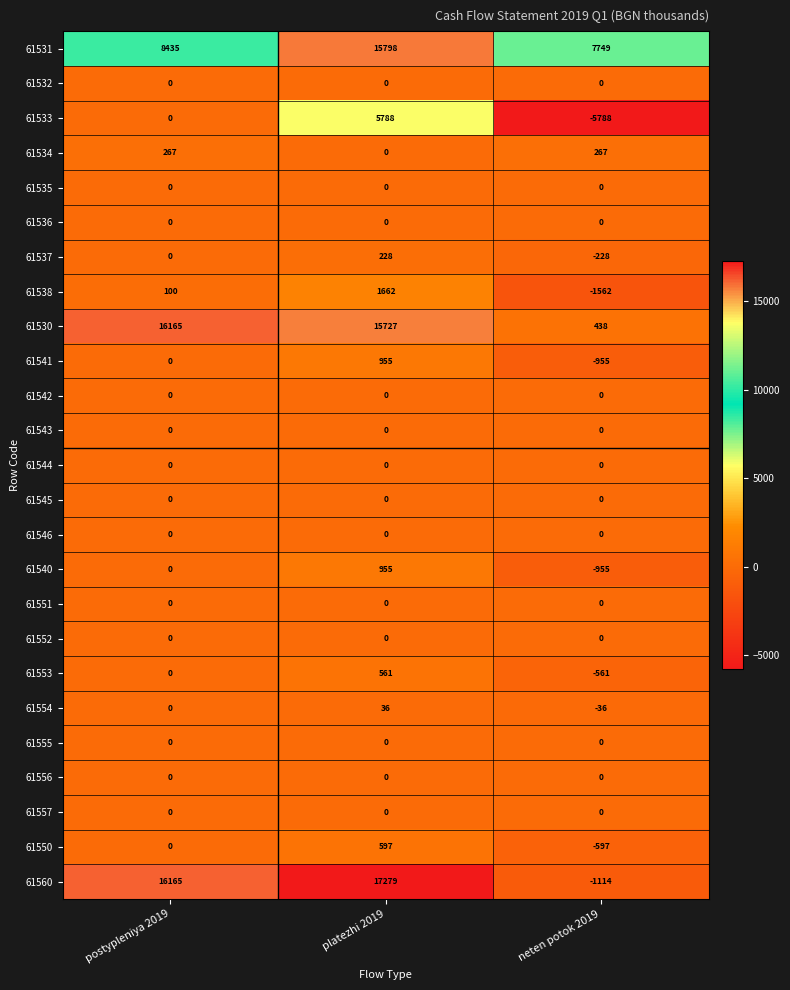

What is the total value across all series at platezhi 2019?

59586